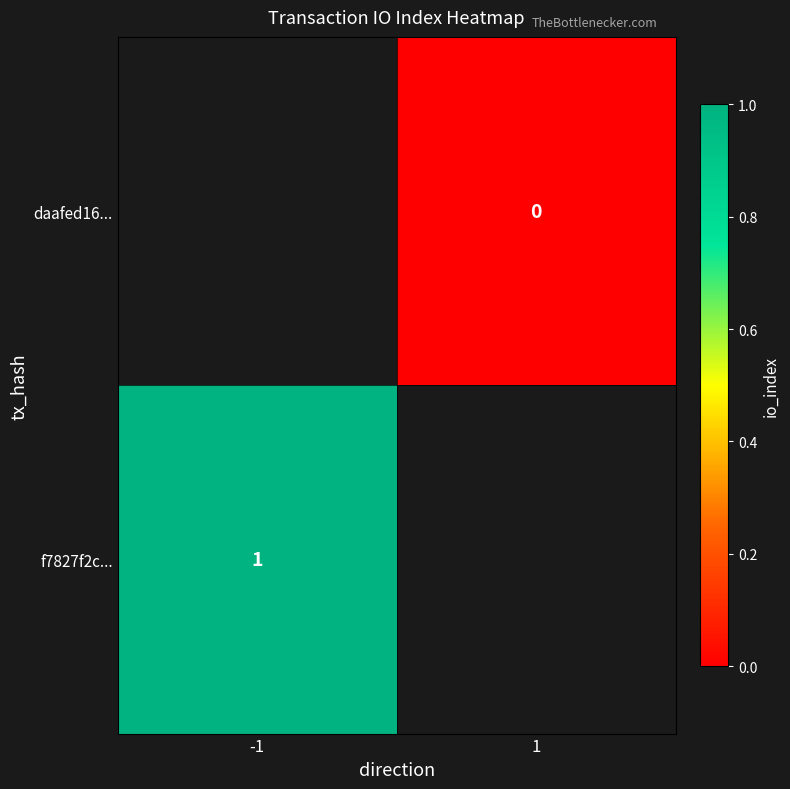

The f7827f2c... series shows 1 at -1. True or false?

True